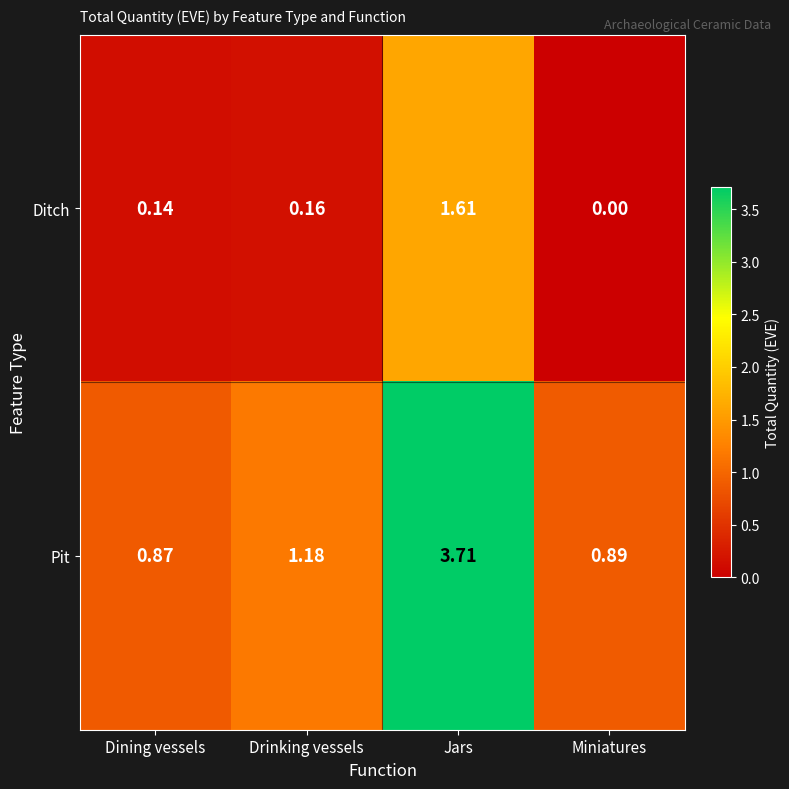

Which series has the largest total across all categories?

Pit